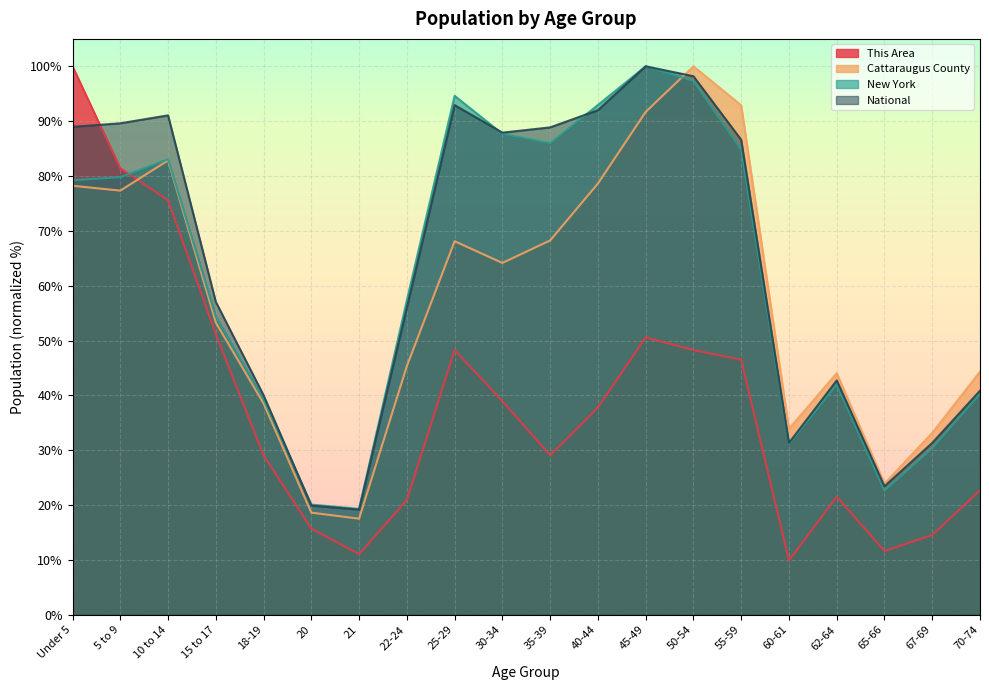

What is the sum of the National values at 55-59 and 21?

105.8